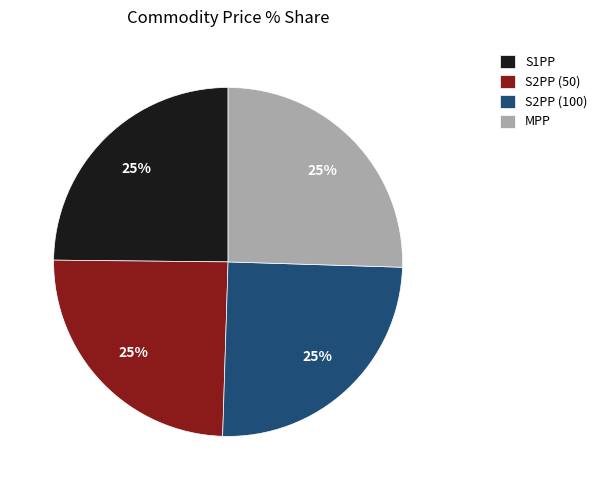

To the nearest percent, what is the average slice percentage?

25%